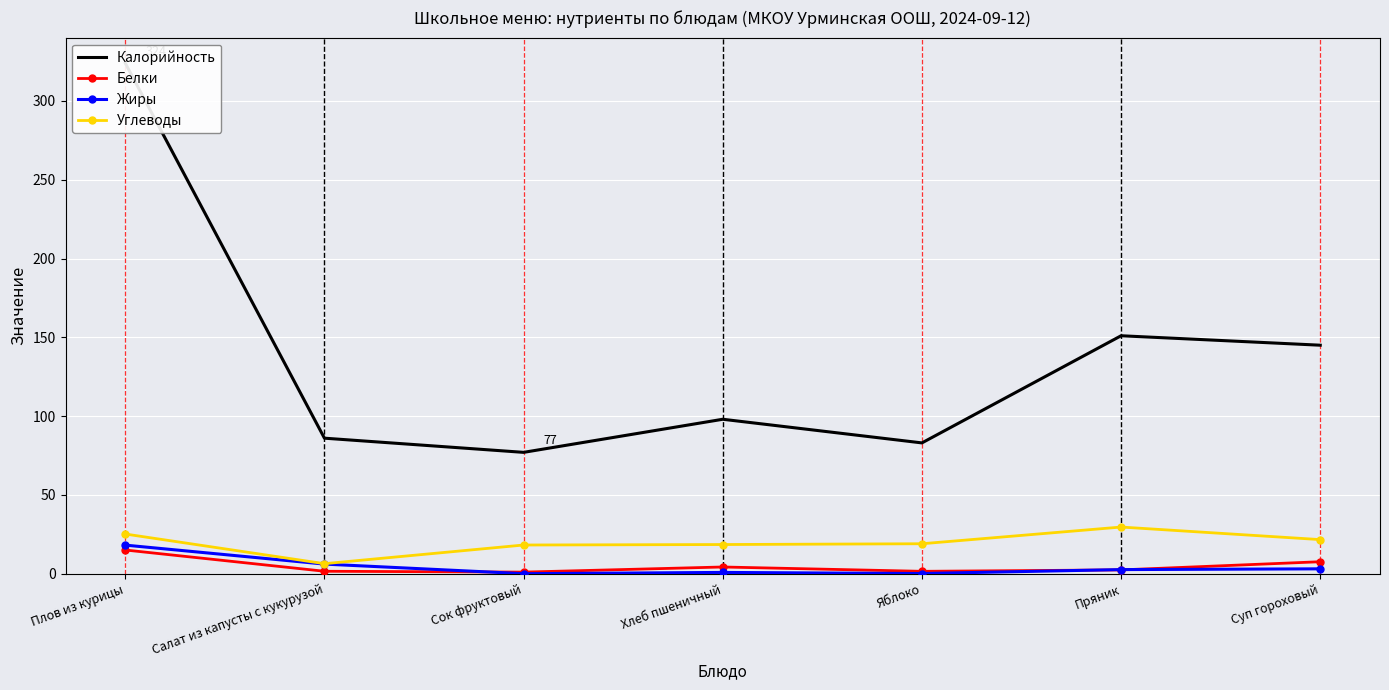

What is the total value across all series at Суп гороховый?

177.3